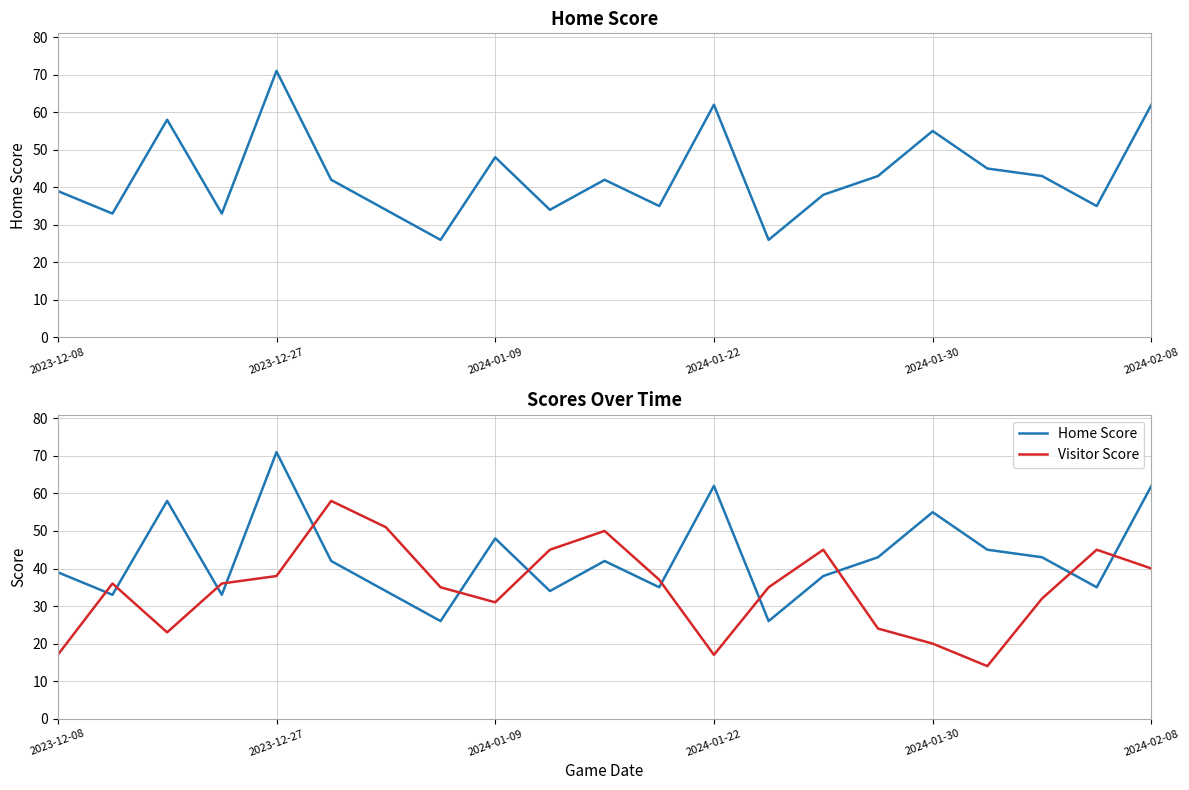

Rank the series at 2024-01-09 from lowest to highest value.

Visitor Score, Home Score